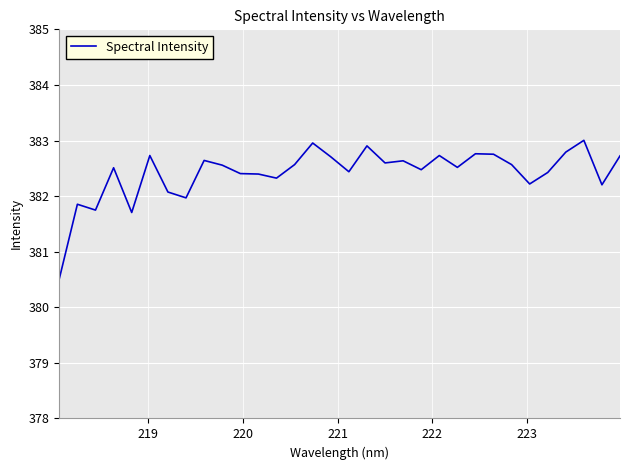

What is the smallest value displayed?

380.5